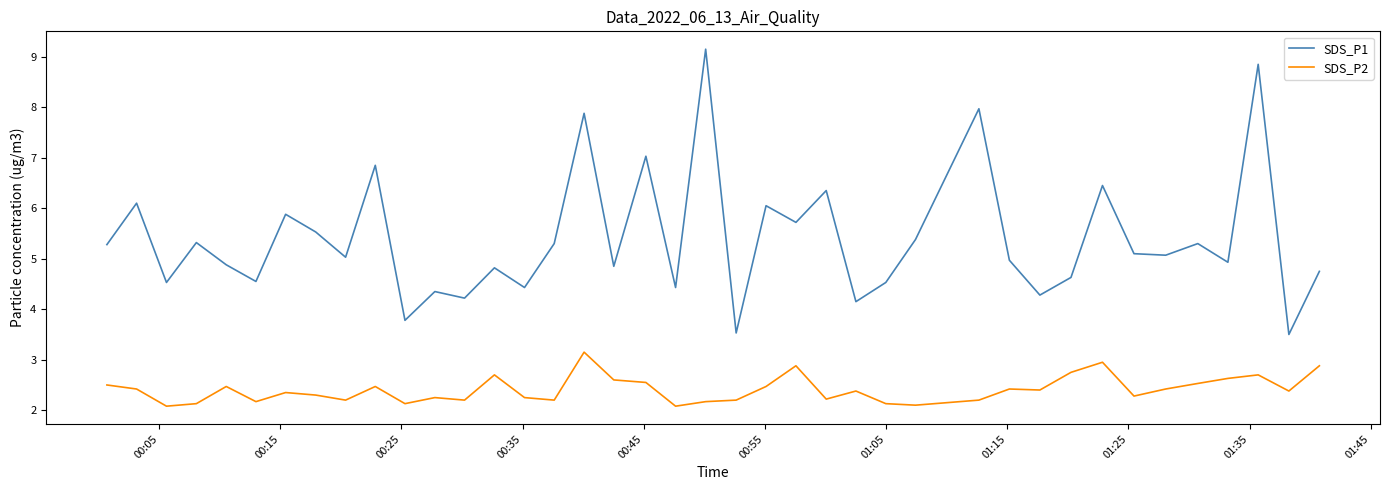

True or false: SDS_P2 and SDS_P1 cross at least once.

False